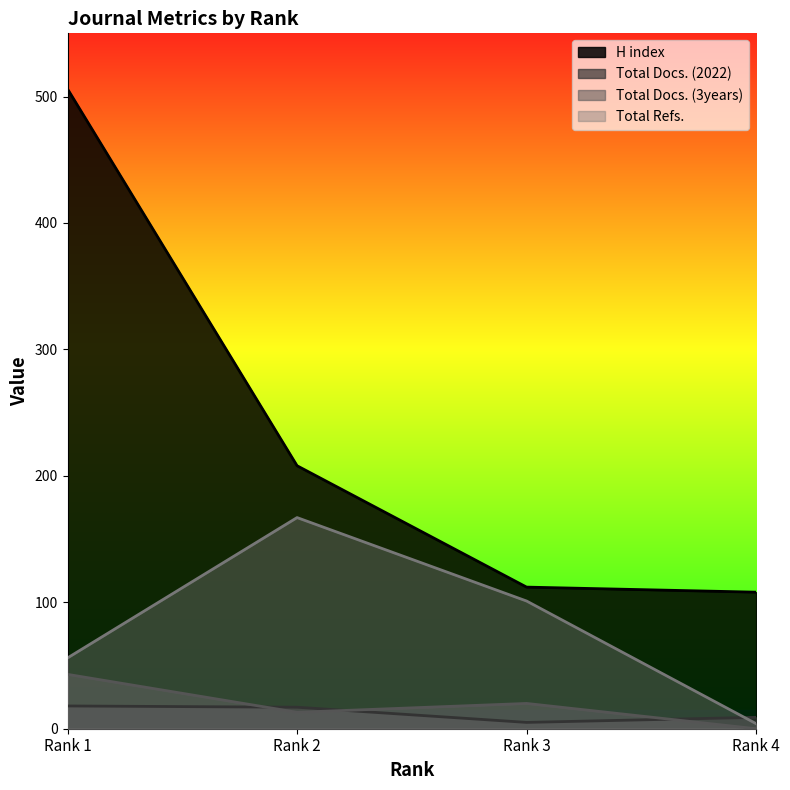

Which category has the highest value in the Total Docs. (3years) series?

Rank 1